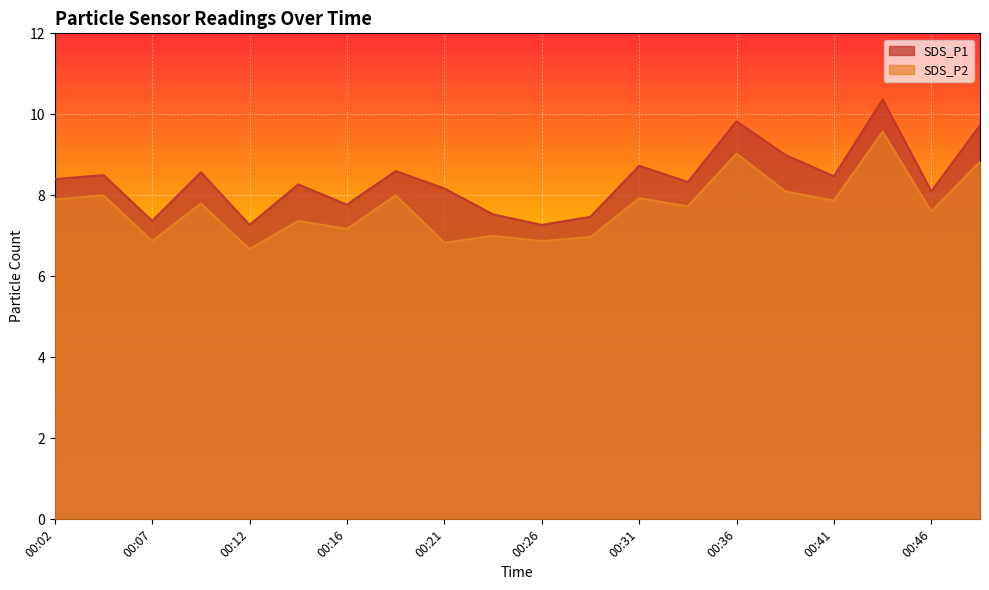

At which category does SDS_P2 reach its first local valley?

00:07